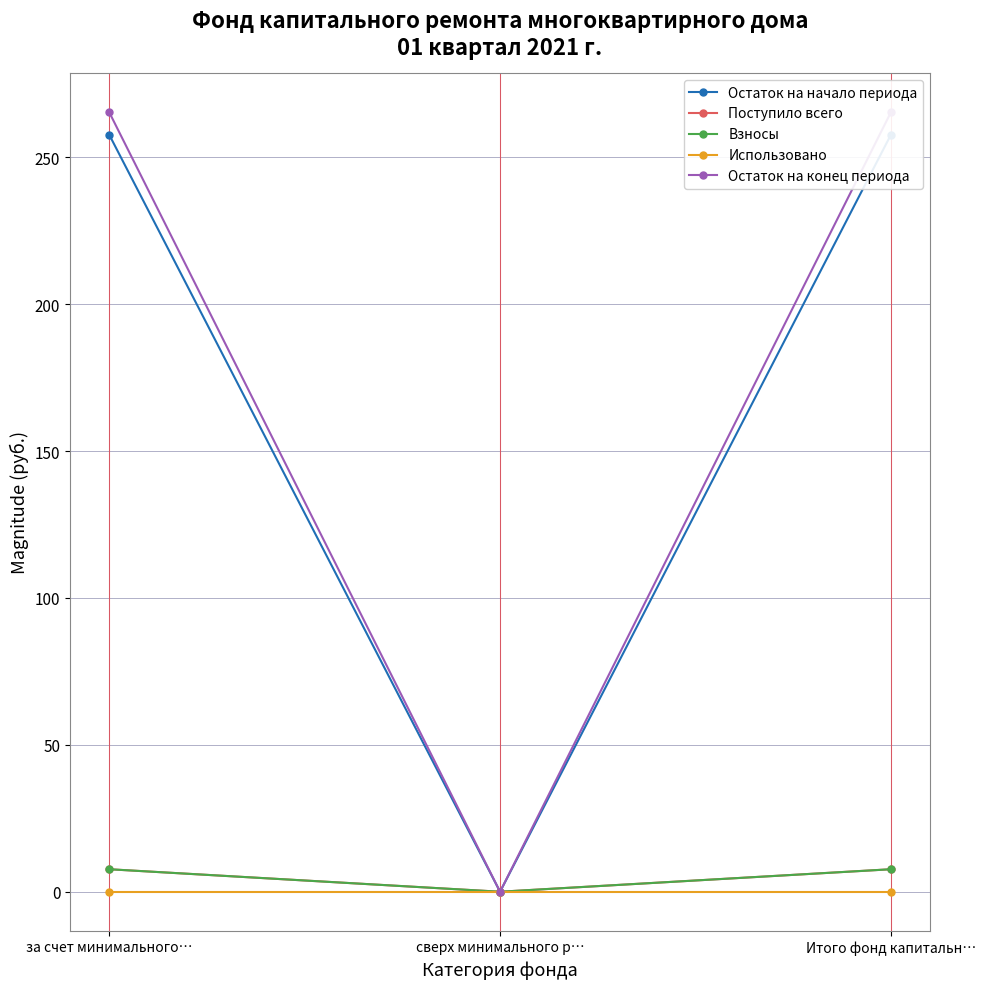

What is the average value of the Поступило всего series?

5.1